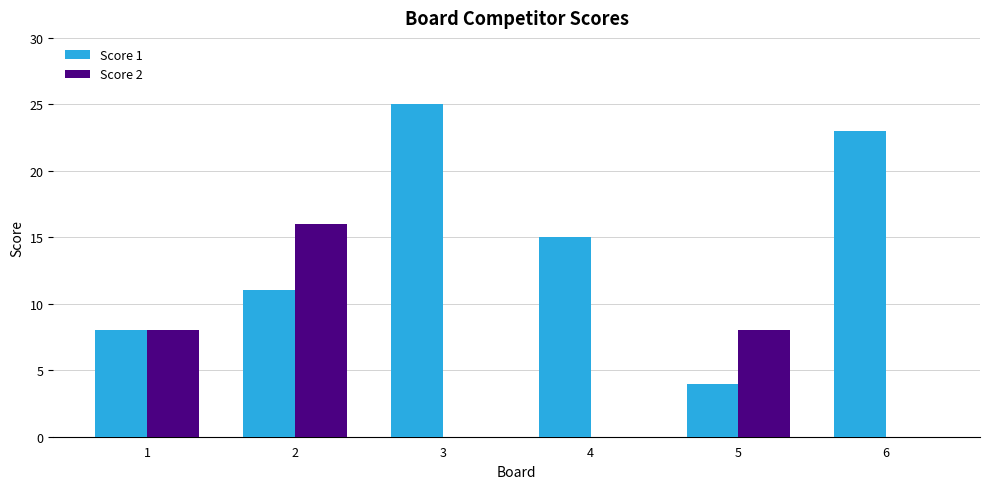

Which category has the highest value across all series?

3